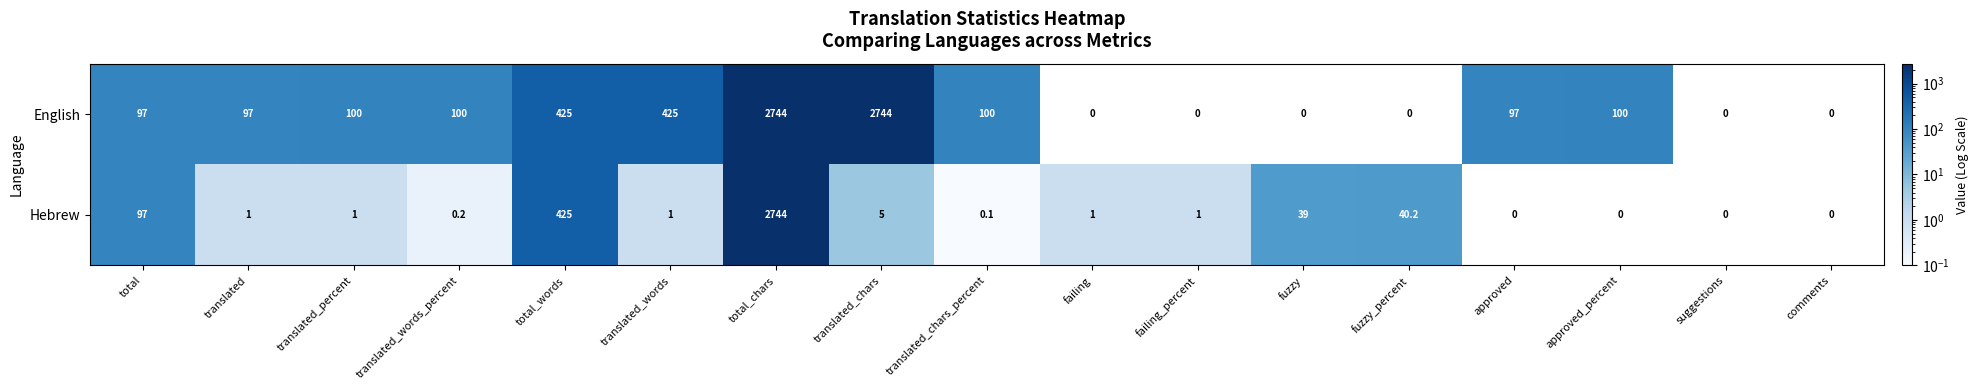

The English series shows 0.0 at suggestions. True or false?

True